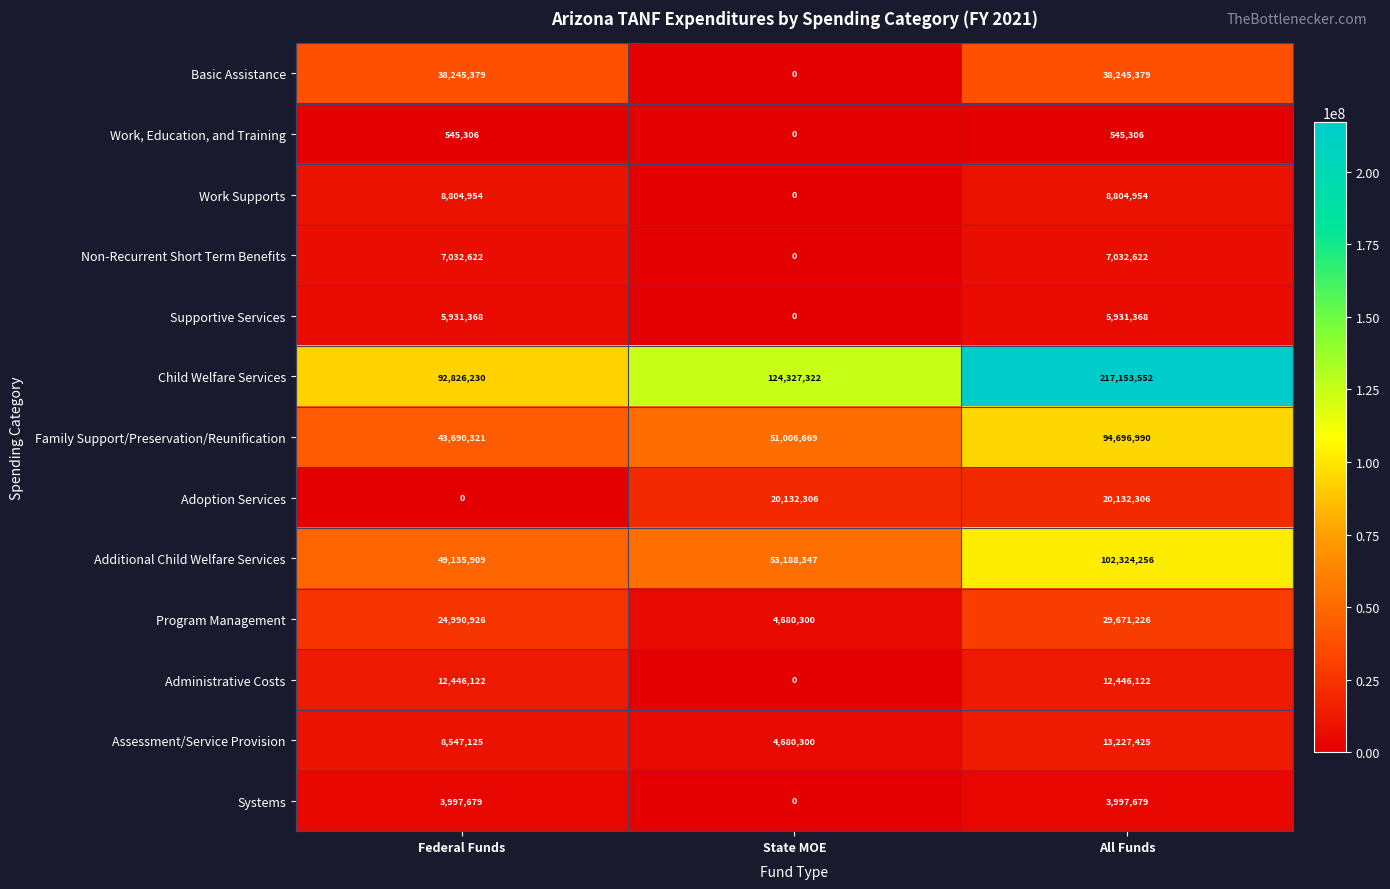

What is the difference between the highest and lowest values at All Funds?

216608246